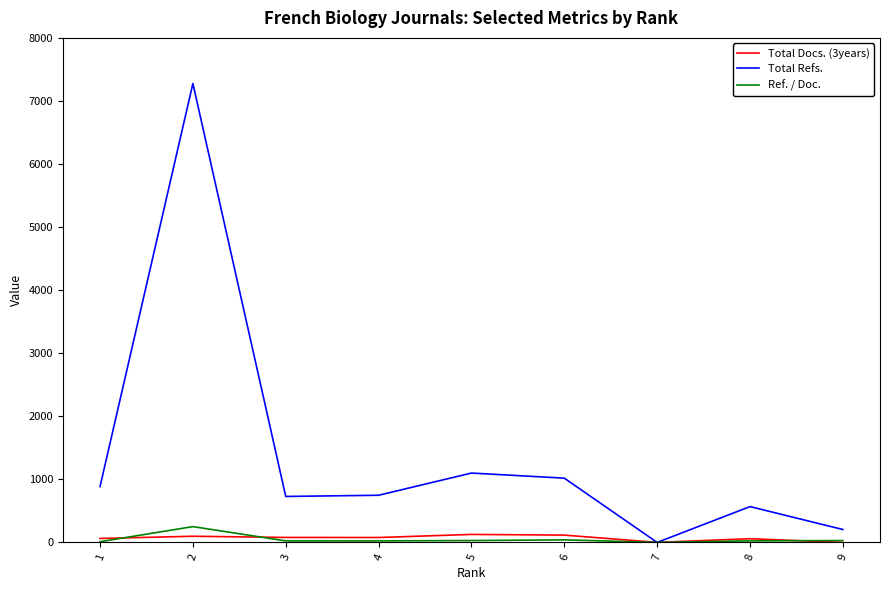

List the series in order of their peak value, lowest first.

Total Docs. (3years), Ref. / Doc., Total Refs.